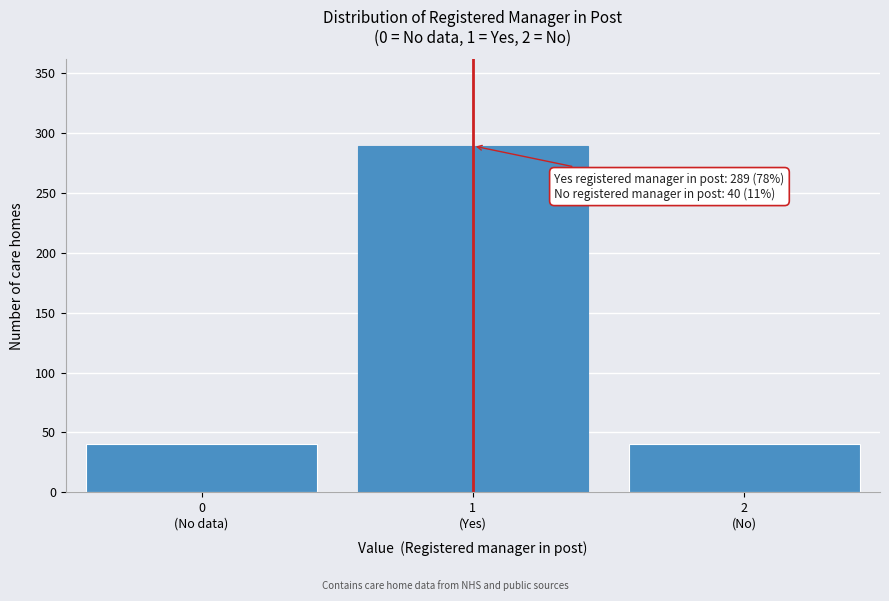

Reading left to right, list all the values displayed in this chart.

40	289	40